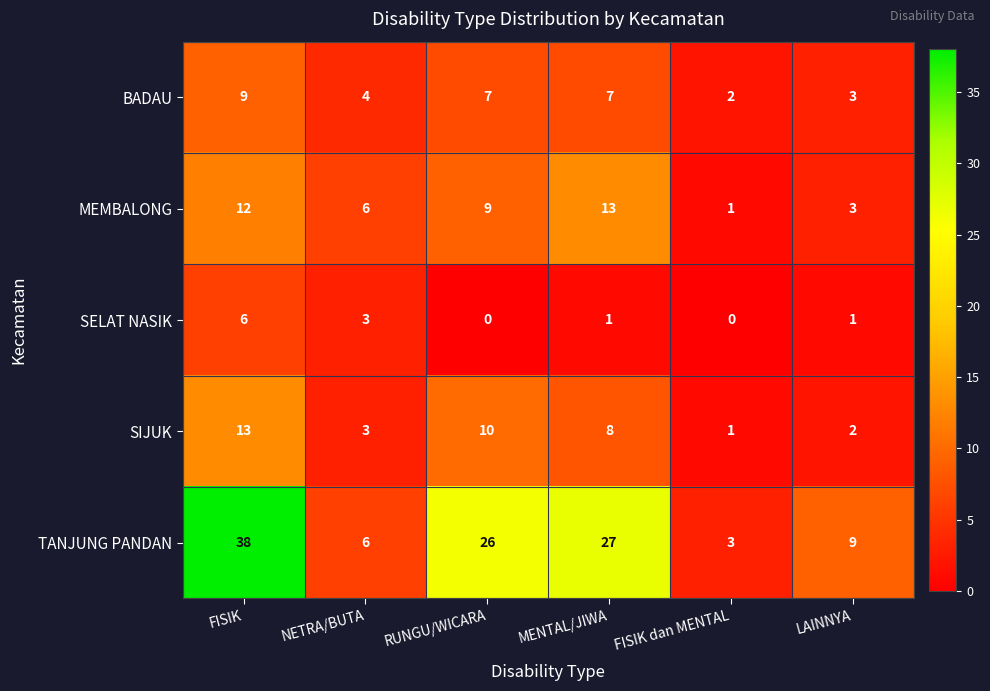

Reading right to left, what are all the values shown in this chart?

BADAU: LAINNYA=3	FISIK dan MENTAL=2	MENTAL/JIWA=7	RUNGU/WICARA=7	NETRA/BUTA=4	FISIK=9
MEMBALONG: LAINNYA=3	FISIK dan MENTAL=1	MENTAL/JIWA=13	RUNGU/WICARA=9	NETRA/BUTA=6	FISIK=12
SELAT NASIK: LAINNYA=1	FISIK dan MENTAL=0	MENTAL/JIWA=1	RUNGU/WICARA=0	NETRA/BUTA=3	FISIK=6
SIJUK: LAINNYA=2	FISIK dan MENTAL=1	MENTAL/JIWA=8	RUNGU/WICARA=10	NETRA/BUTA=3	FISIK=13
TANJUNG PANDAN: LAINNYA=9	FISIK dan MENTAL=3	MENTAL/JIWA=27	RUNGU/WICARA=26	NETRA/BUTA=6	FISIK=38